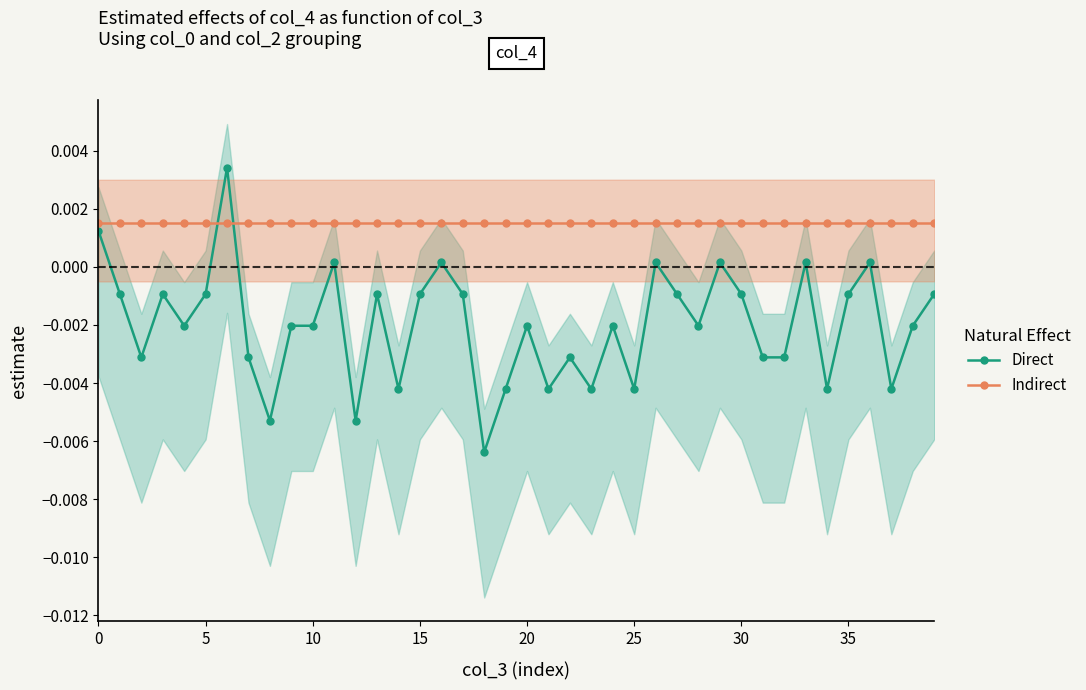

Which series has the largest total across all categories?

Indirect